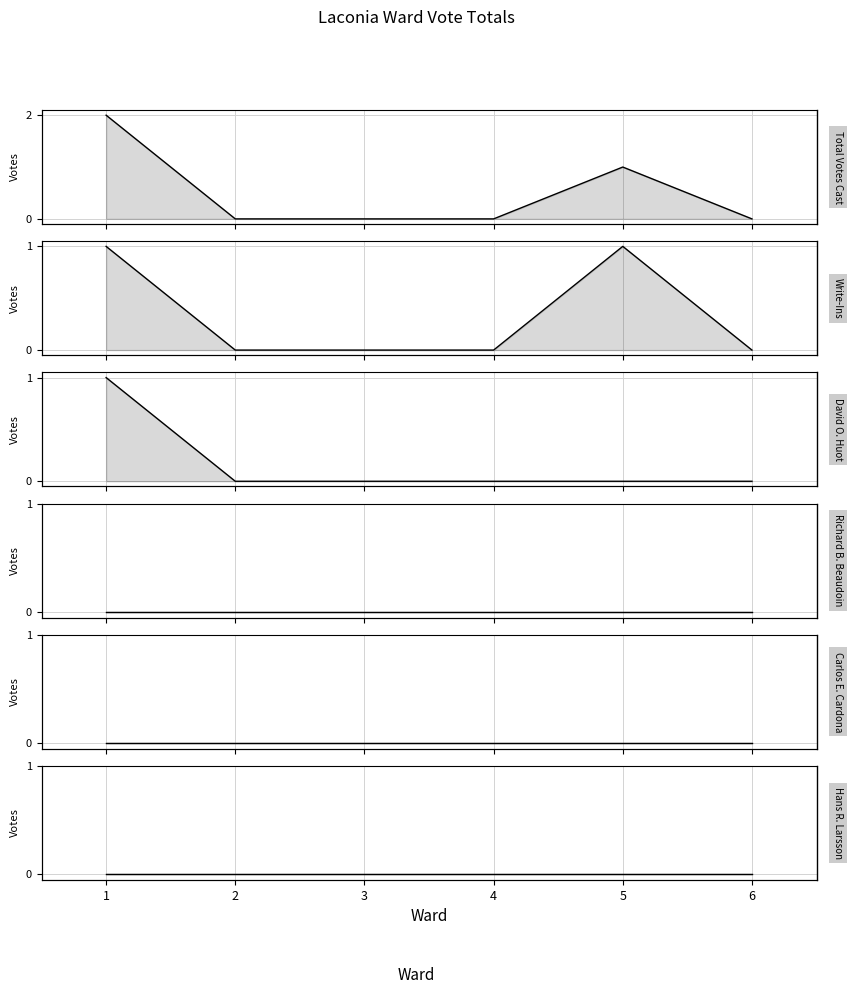

What are all the series names shown in the legend?

Total Votes Cast, Write-Ins, David O. Huot, Richard B. Beaudoin, Carlos E. Cardona, Hans R. Larsson